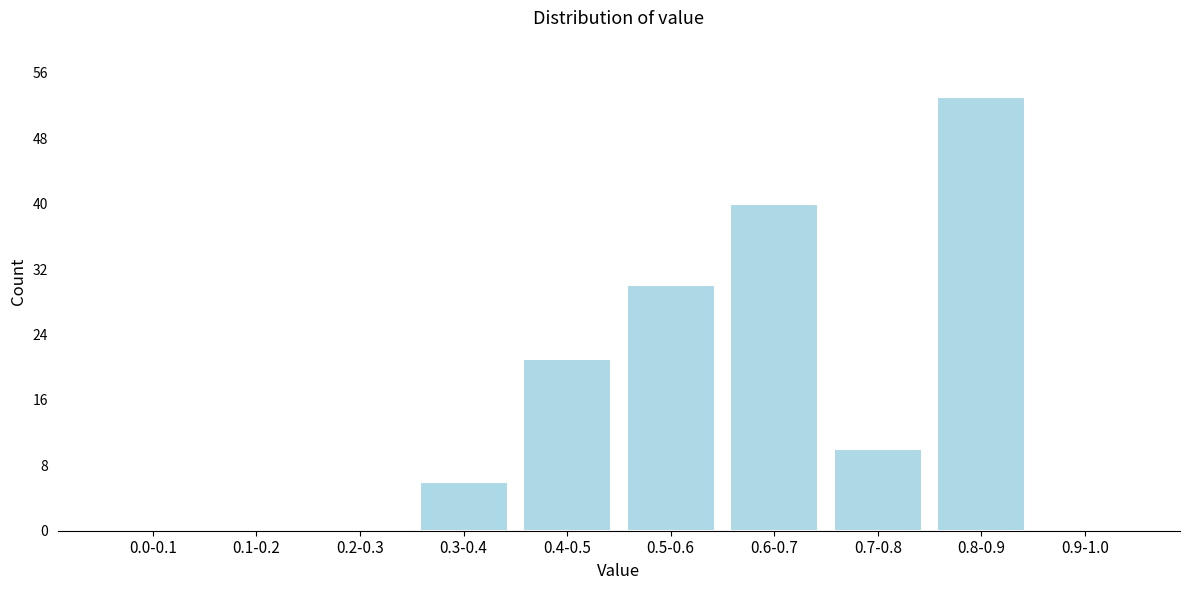

Reading right to left, transcribe all the data shown in this chart.

0.9-1.0=0	0.8-0.9=53	0.7-0.8=10	0.6-0.7=40	0.5-0.6=30	0.4-0.5=21	0.3-0.4=6	0.2-0.3=0	0.1-0.2=0	0.0-0.1=0